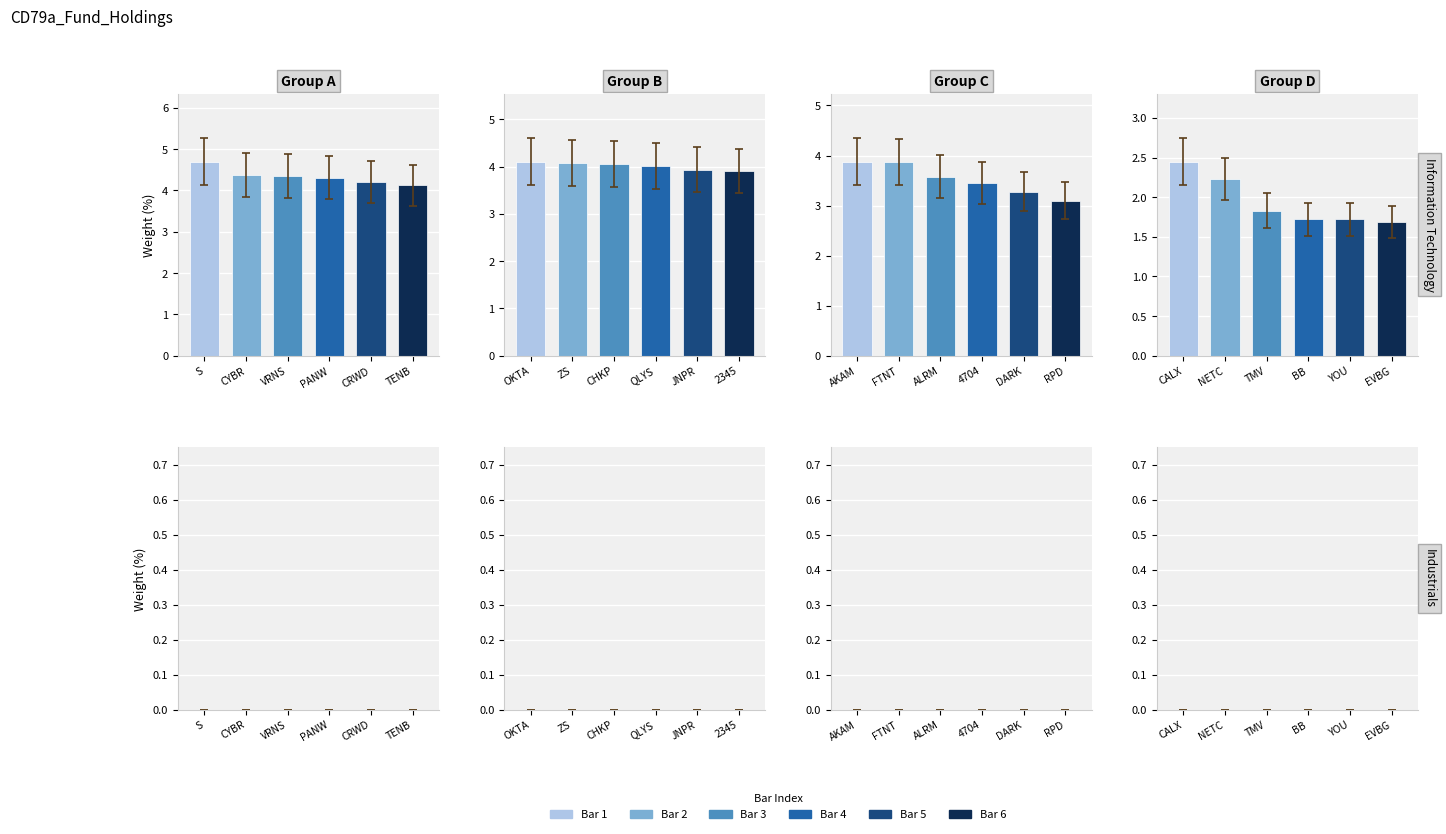

List the series in order of their overall mean, highest first.

Information Technology, Industrials